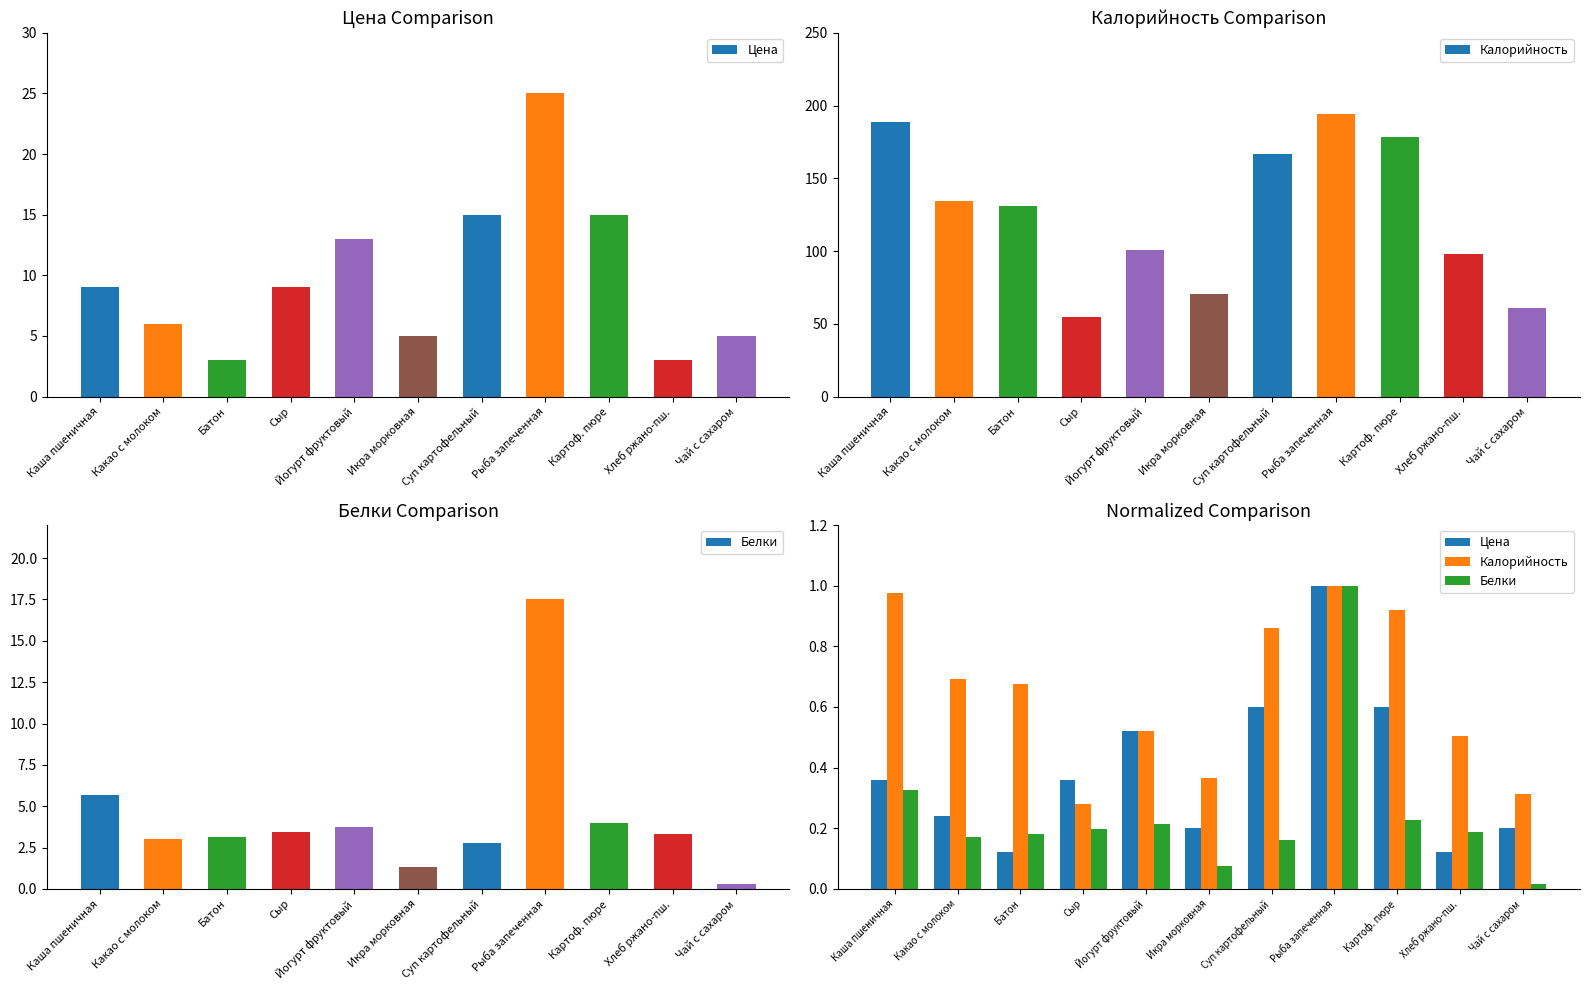

Which series changed the most between Какао с молоком and Рыба запеченная?

Белки